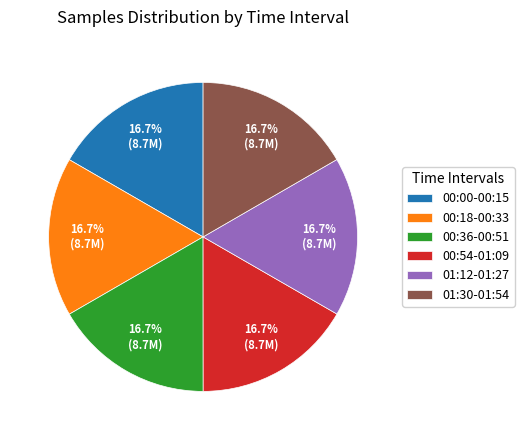

What is the ratio of the value at 00:36-00:51 to the value at 00:18-00:33?

1.0